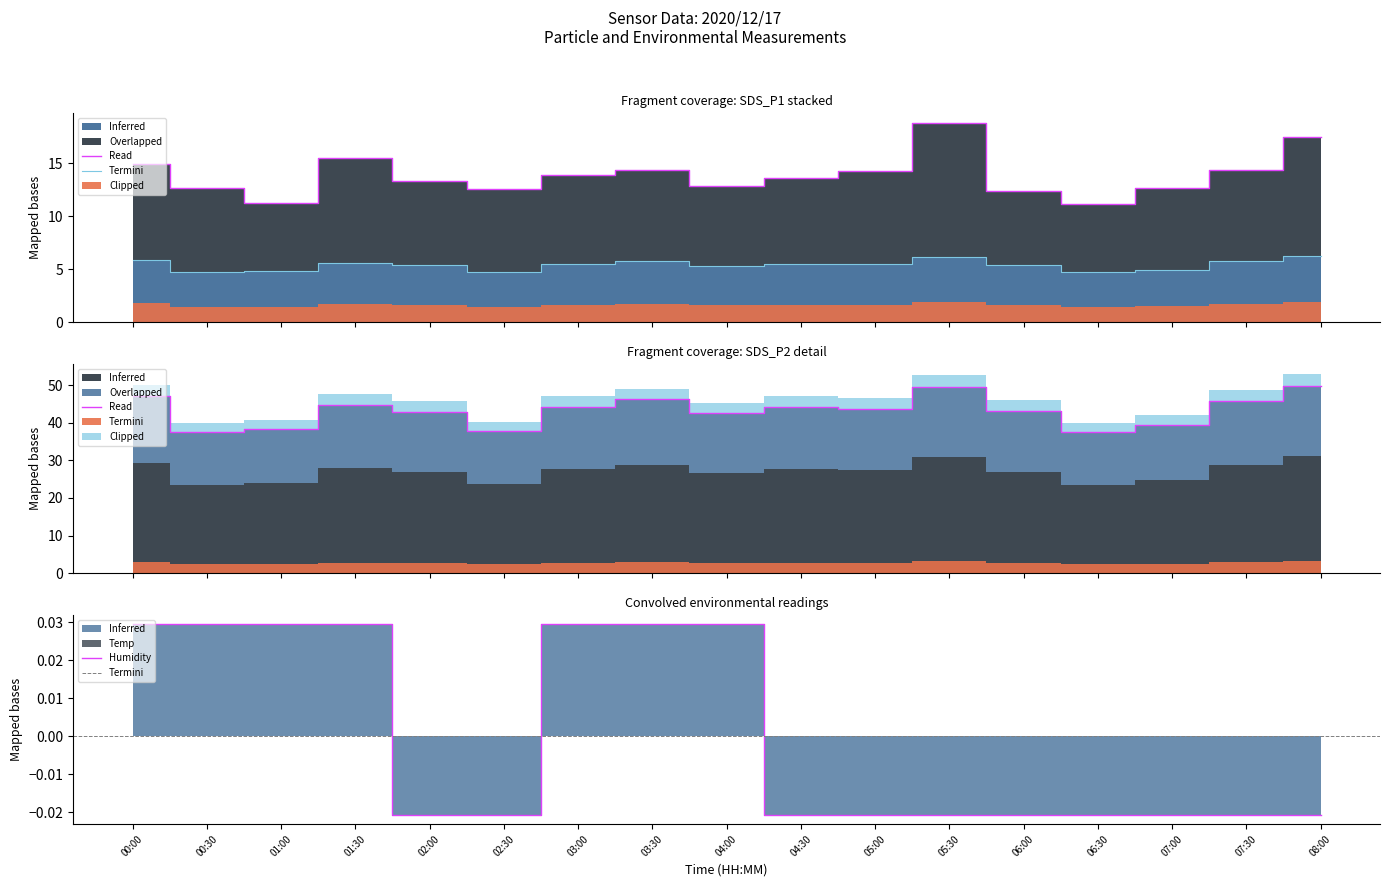

True or false: Termini has more than 1 interior local peaks.

False